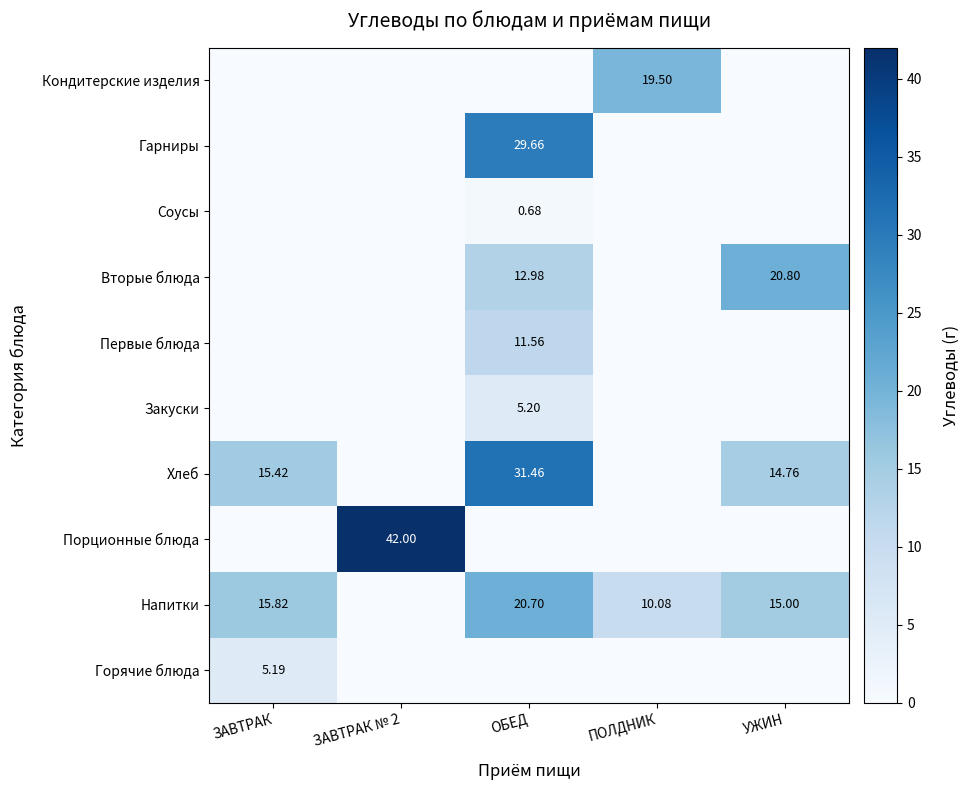

Which category has the lowest value across all series?

ЗАВТРАК № 2